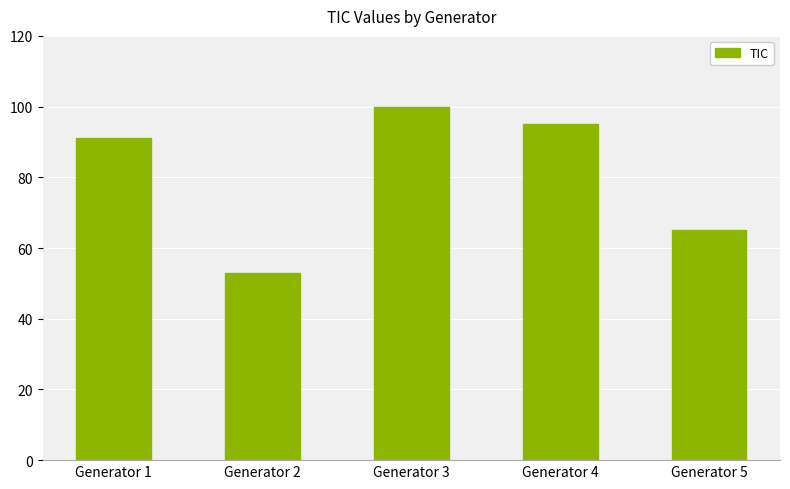

The chart shows a value of 100 at Generator 3. True or false?

True